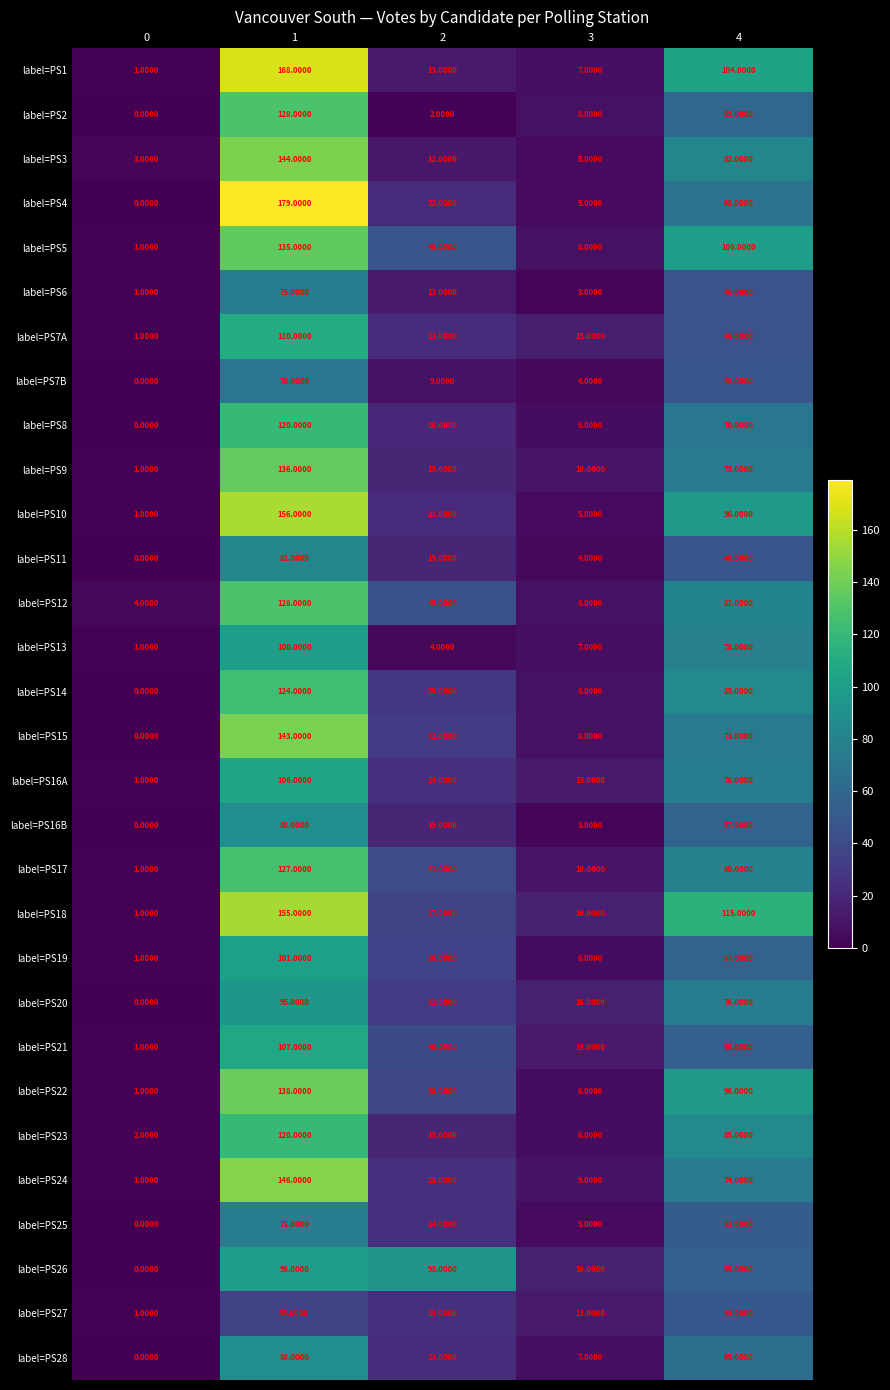

What is the greatest value displayed?

179